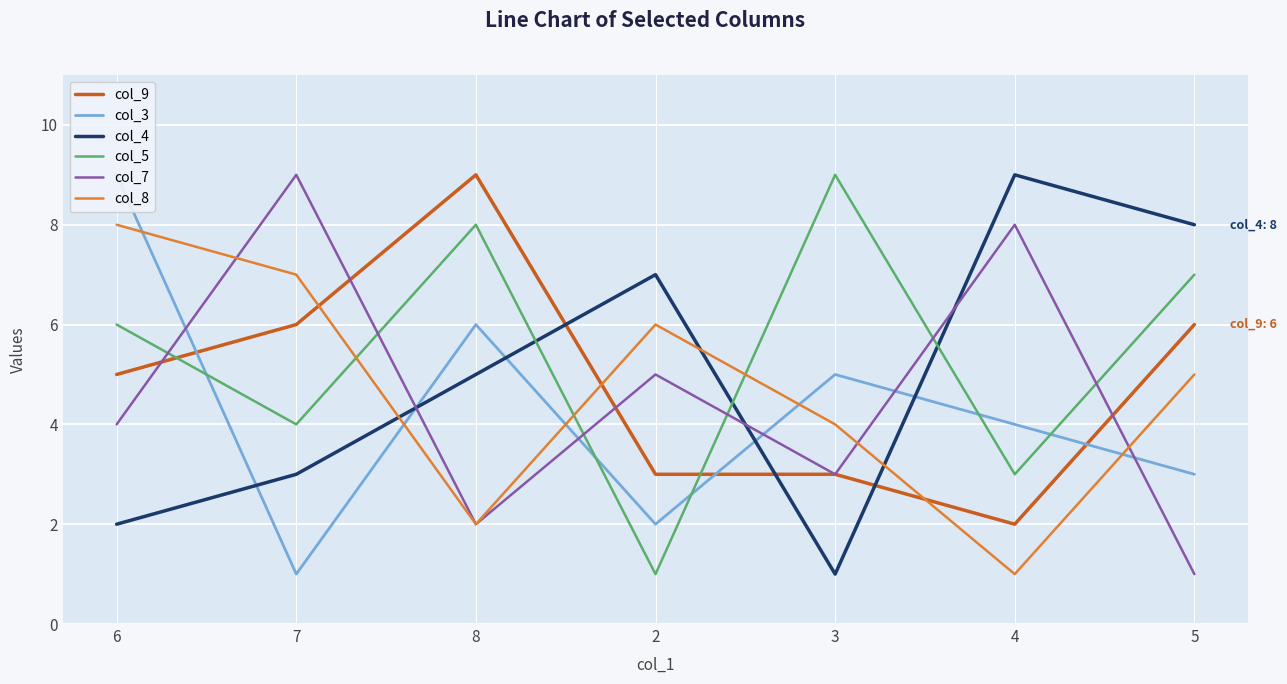

The col_7 series shows 1 at 3. True or false?

False